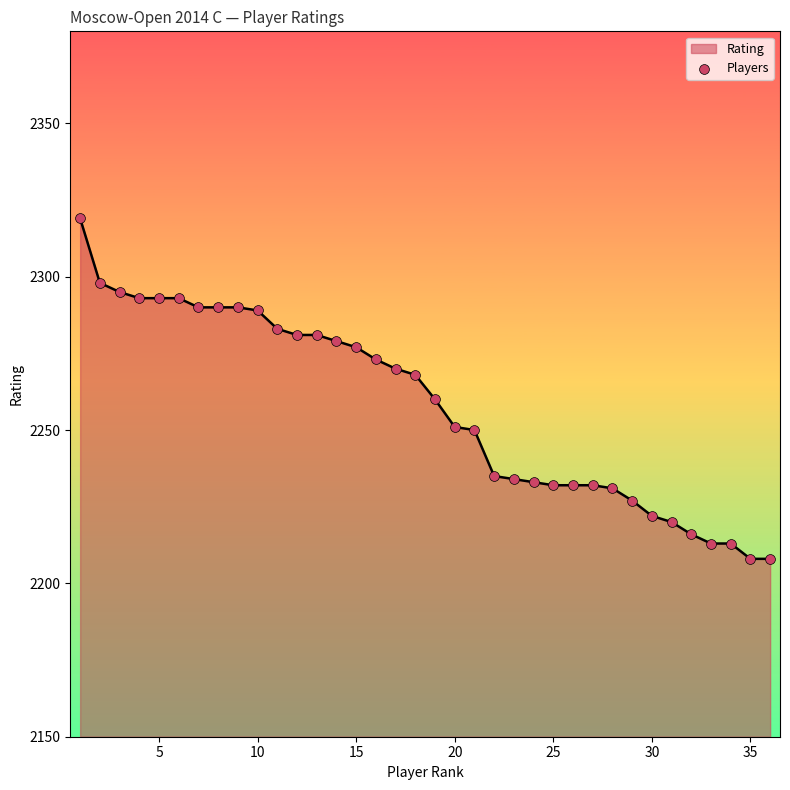

What is the maximum value shown in the chart?

2319